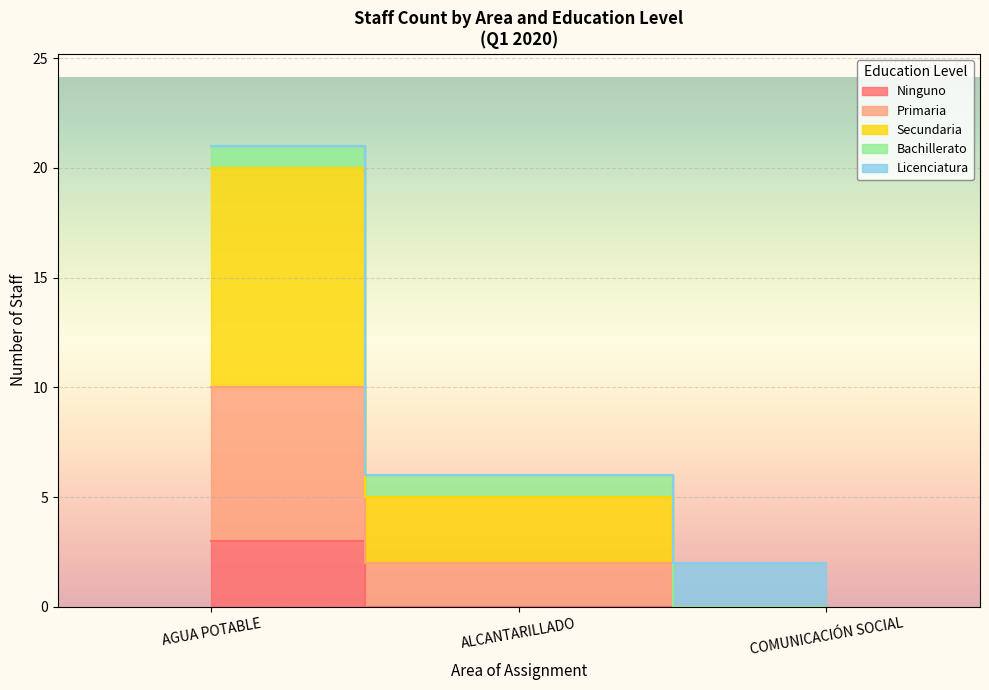

True or false: Primaria and Ninguno cross at least once.

False